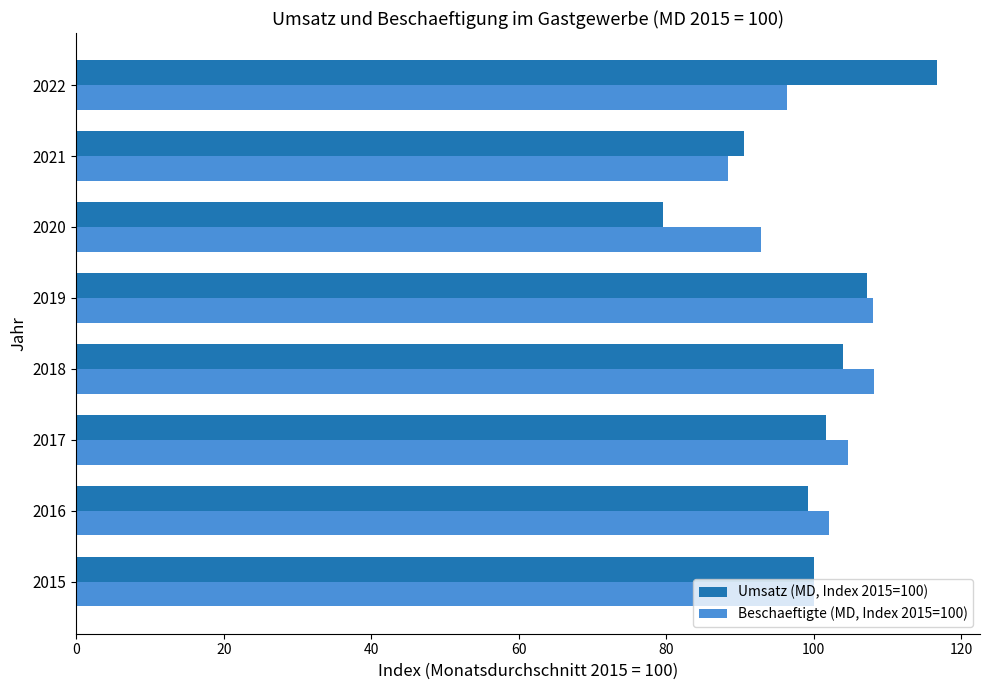

What is the lowest value of the Beschaeftigte (MD, Index 2015=100) series?

88.4